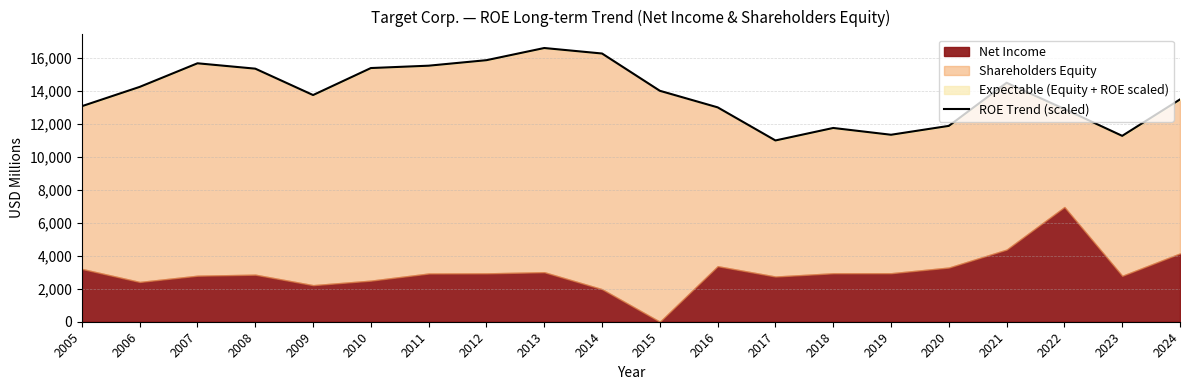

Is it true that the value at 2015 is 13985.3?

True